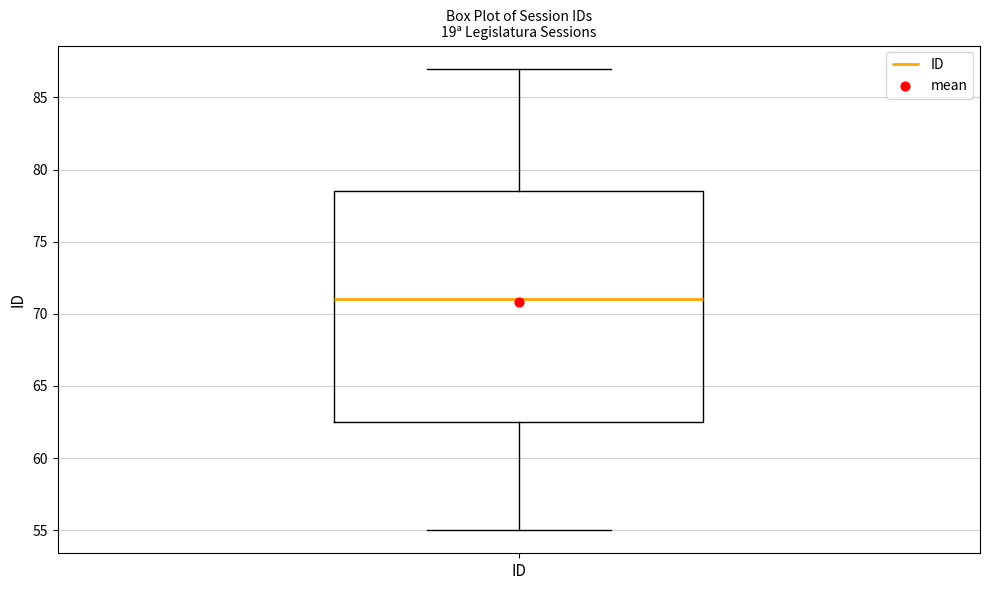

Where does the lower whisker of the box for ID end on the y-axis? The values are not printed on the chart, so give them approximately, as read against the axis.

55.0